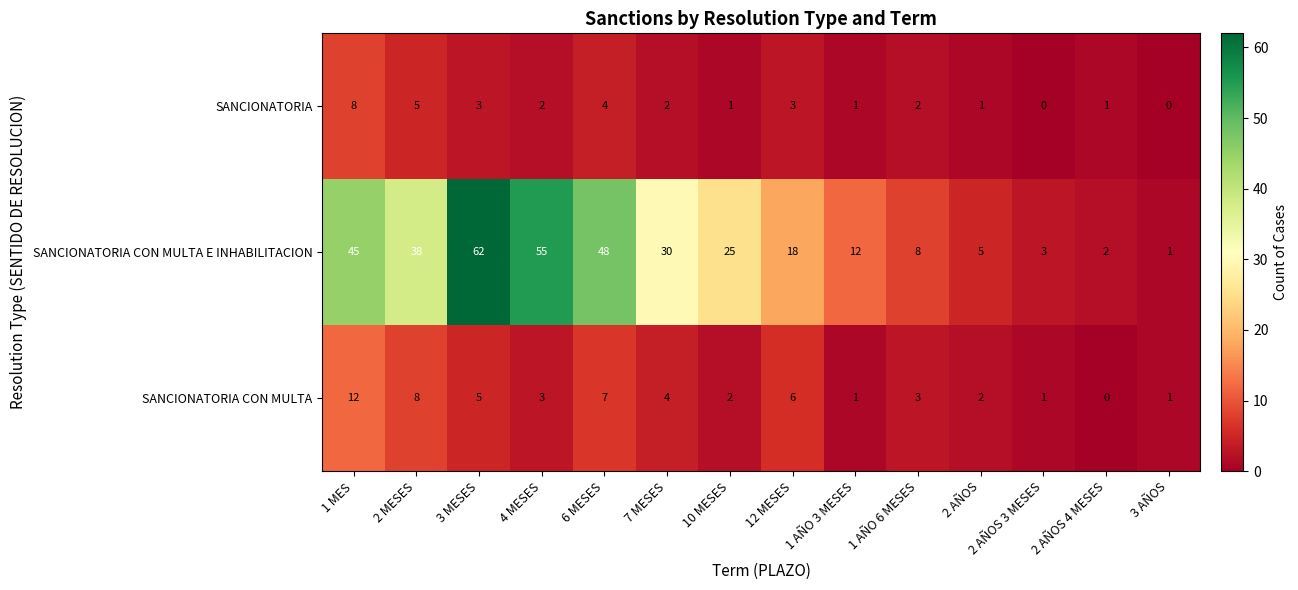

Is it true that SANCIONATORIA CON MULTA equals 5 at 1 MES?

False